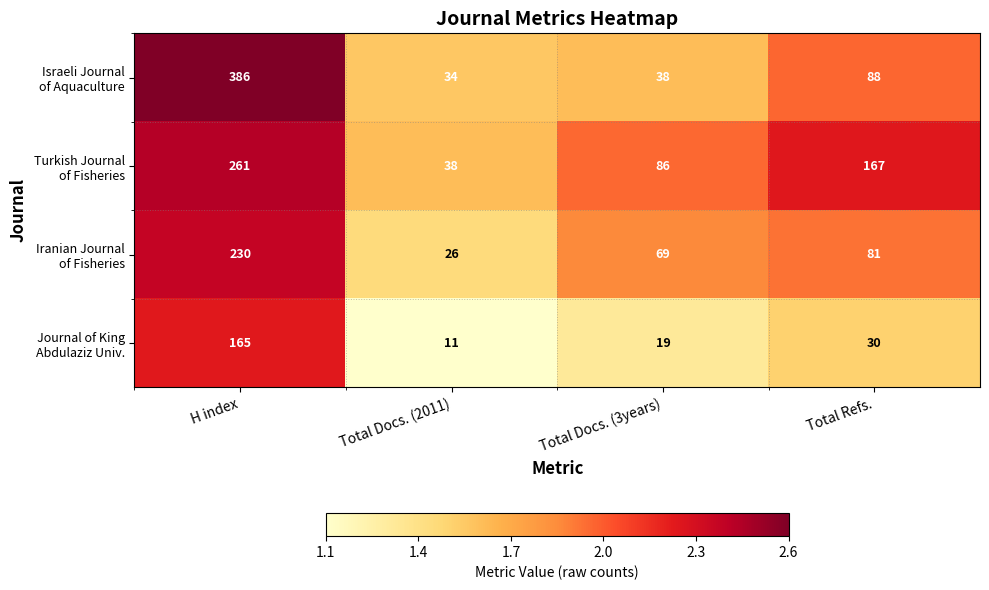

What is the total value across all series at Total Docs. (3years)?

212